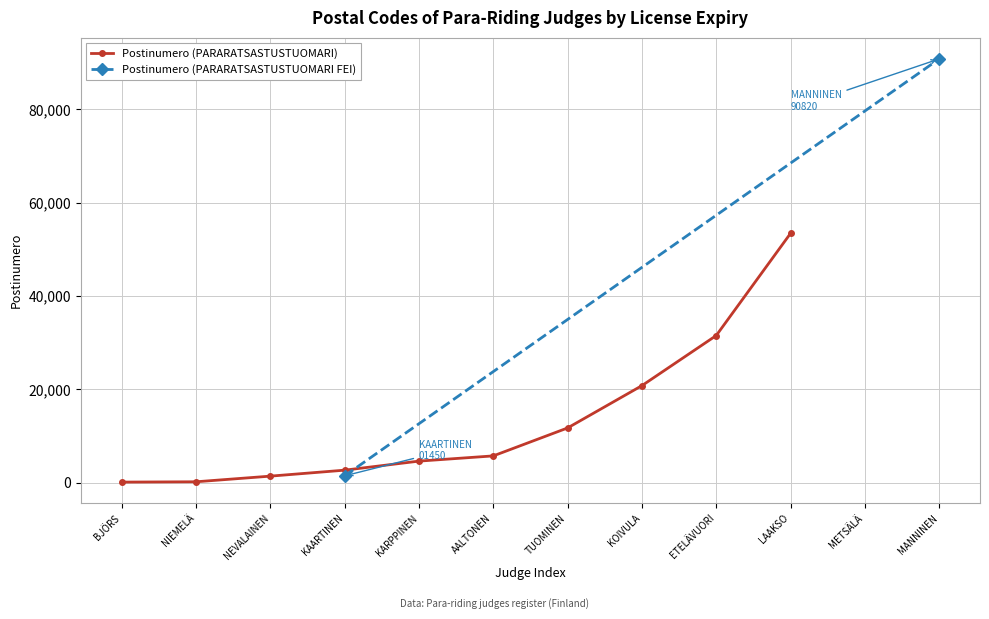

Which has a higher value, ETELÄVUORI or LAAKSO?

LAAKSO